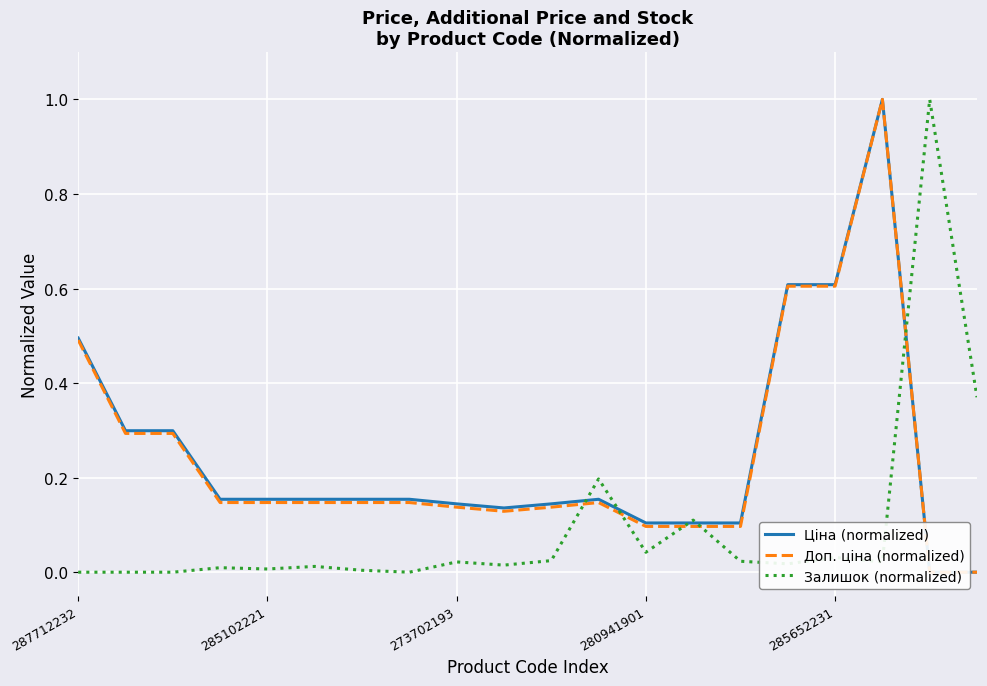

At 280941901, list the series in order from smallest to largest.

Залишок (normalized), Доп. ціна (normalized), Ціна (normalized)